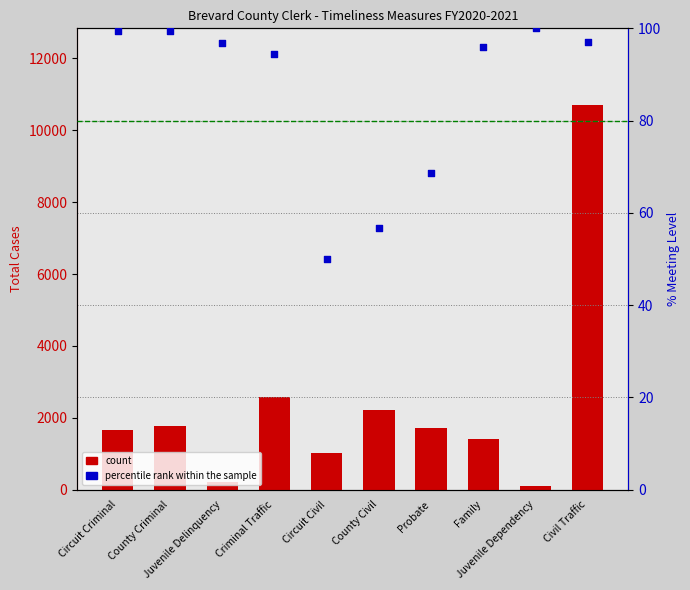

Which series contains the lowest Y value?

percentile rank within the sample